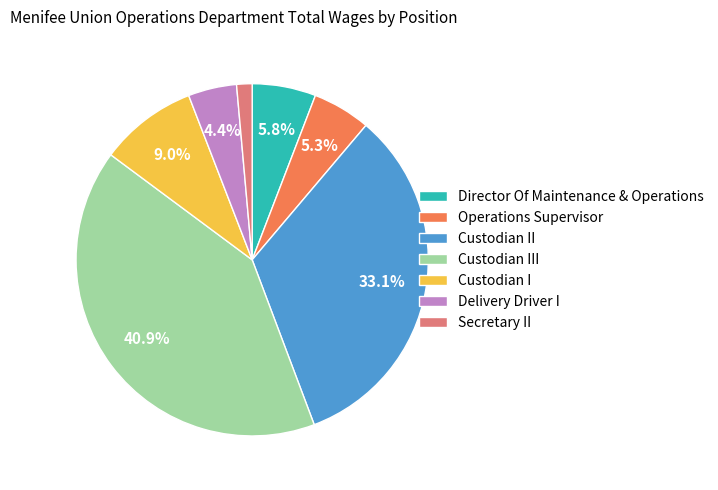

Is Custodian I the majority of the pie?

No